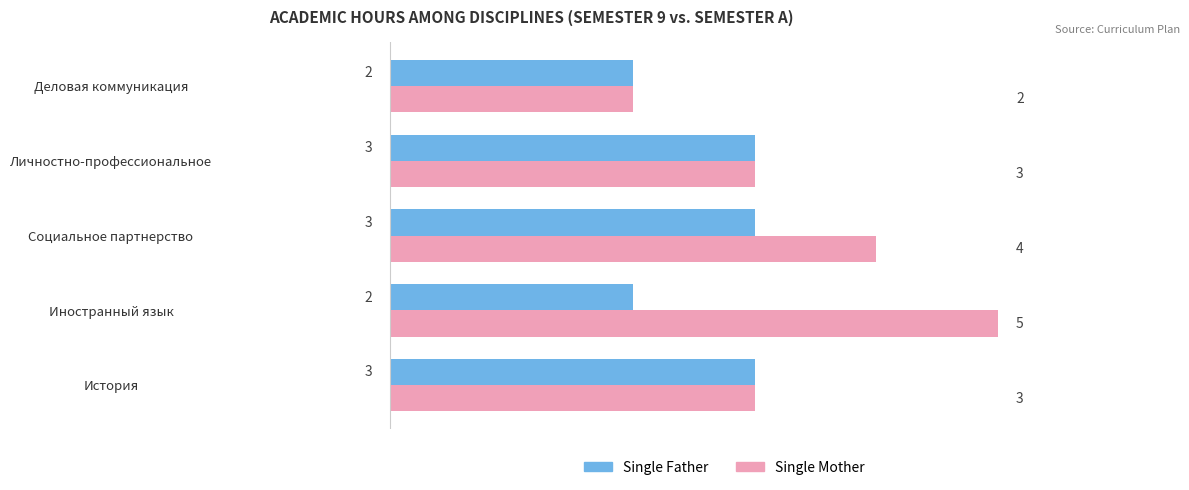

What is the sum of all Single Father values?

13